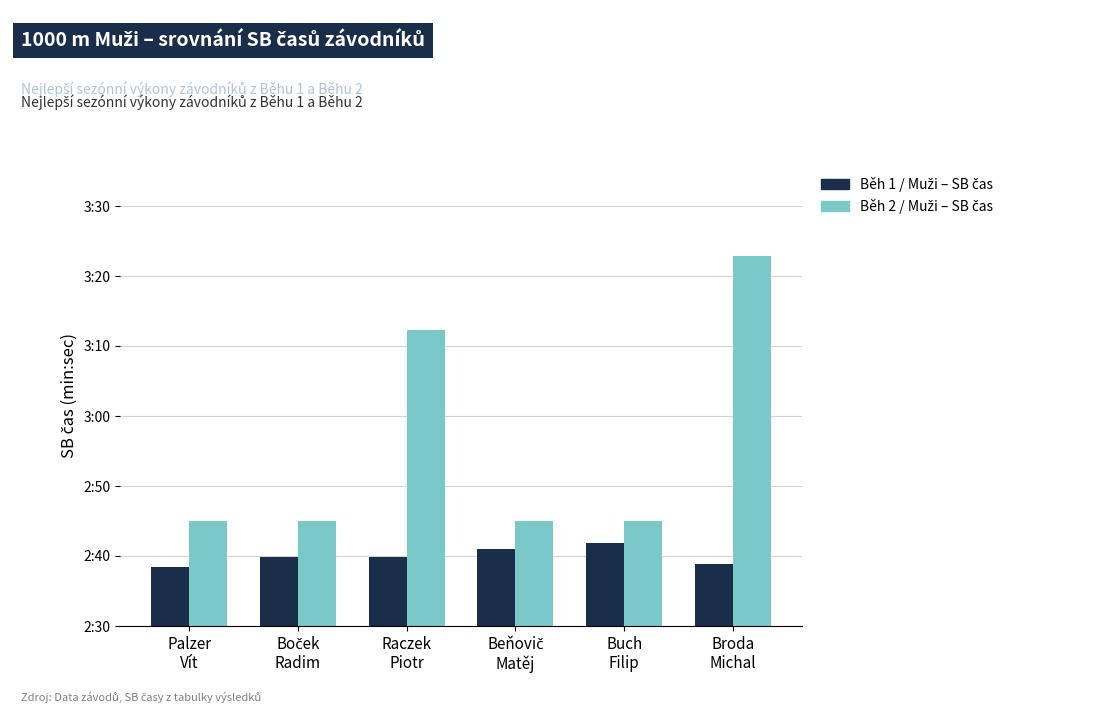

What is the maximum value shown in the chart?

3.4